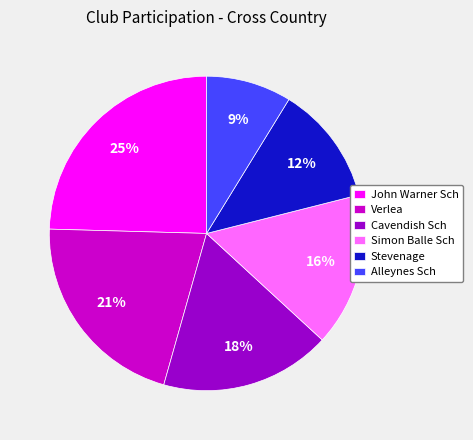

Rank the categories by value from lowest to highest.

Alleynes Sch, Stevenage, Simon Balle Sch, Cavendish Sch, Verlea, John Warner Sch